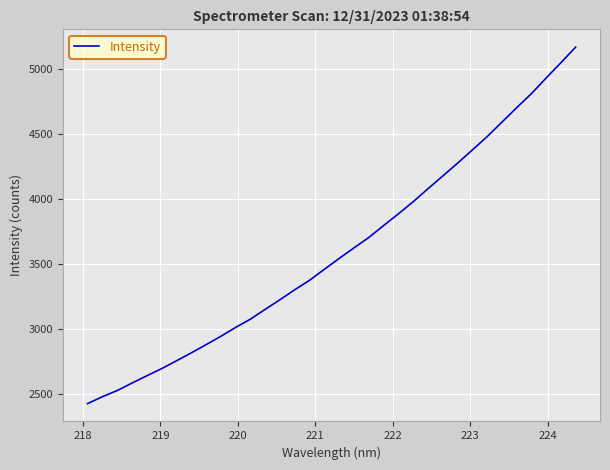

What is the smallest value displayed?

2425.6